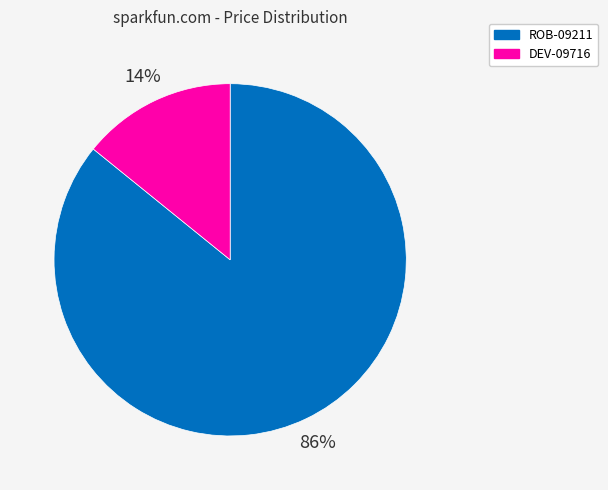

Between ROB-09211 and DEV-09716, which is larger?

ROB-09211